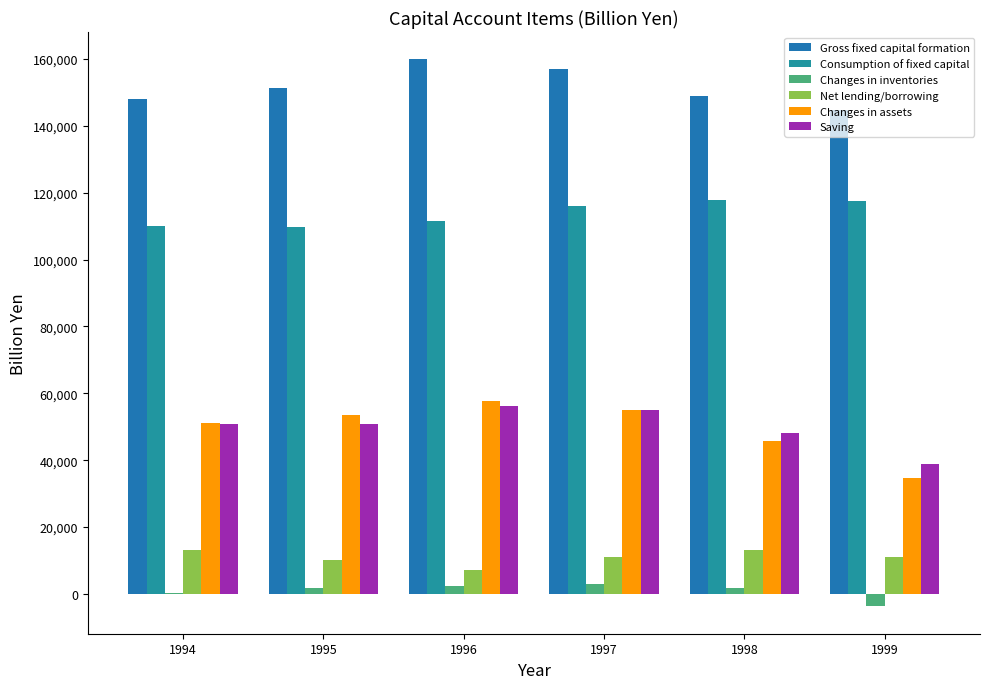

Which series has the largest range (max minus min)?

Changes in assets